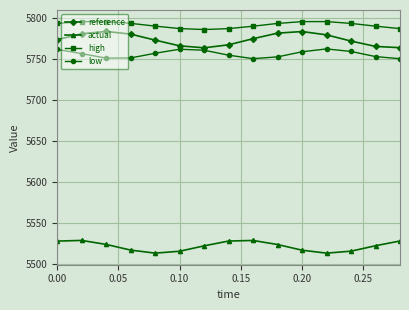

What is the smallest value displayed?

5512.9